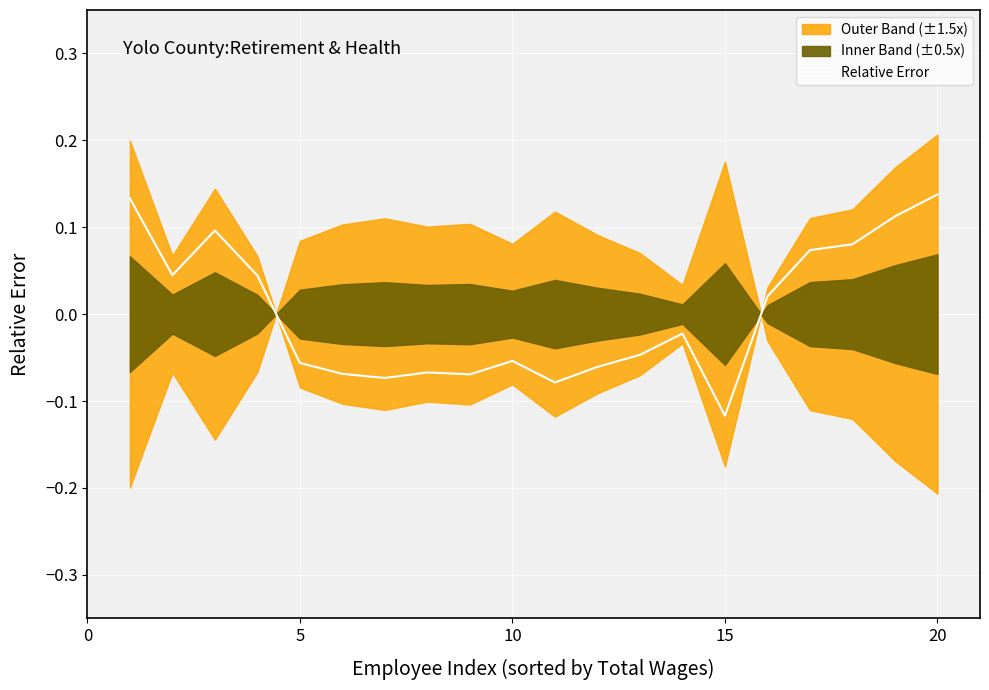

What is the minimum value shown in the chart?

-0.1